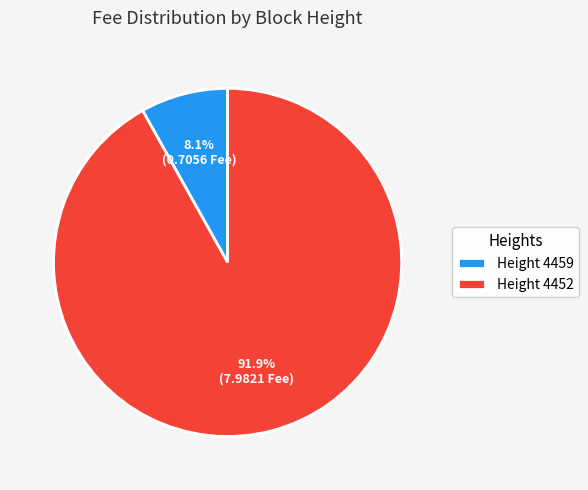

What is the smallest slice in the pie chart?

Height 4459